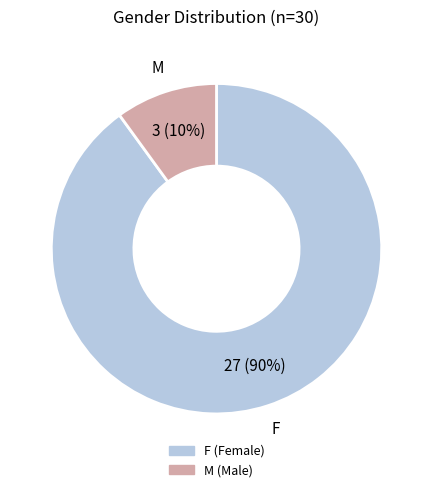

What percentage is the M slice, to the nearest percent?

10%